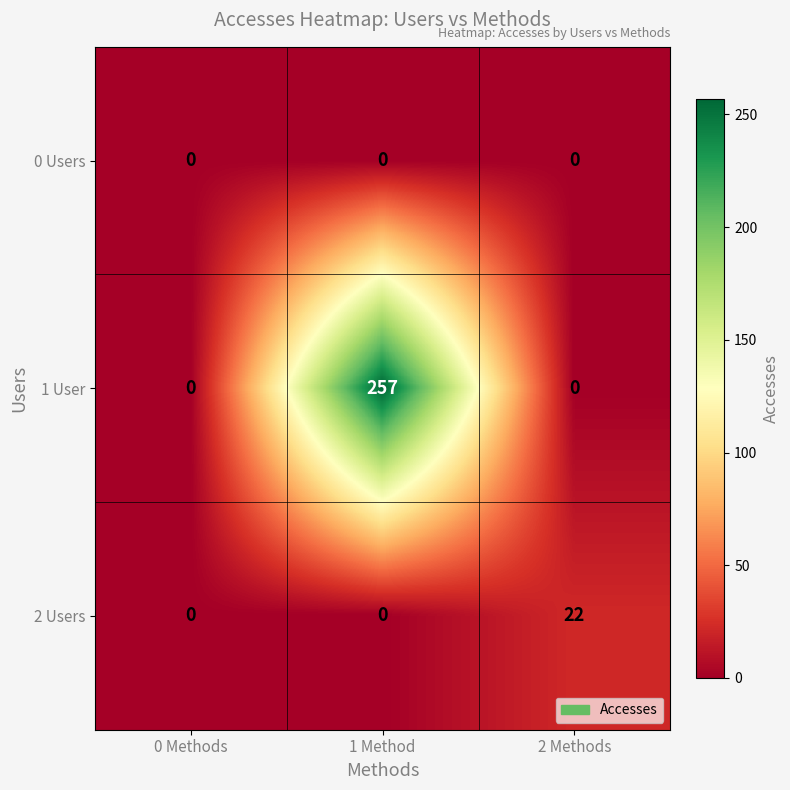

What is the average value of the 2 Users series?

7